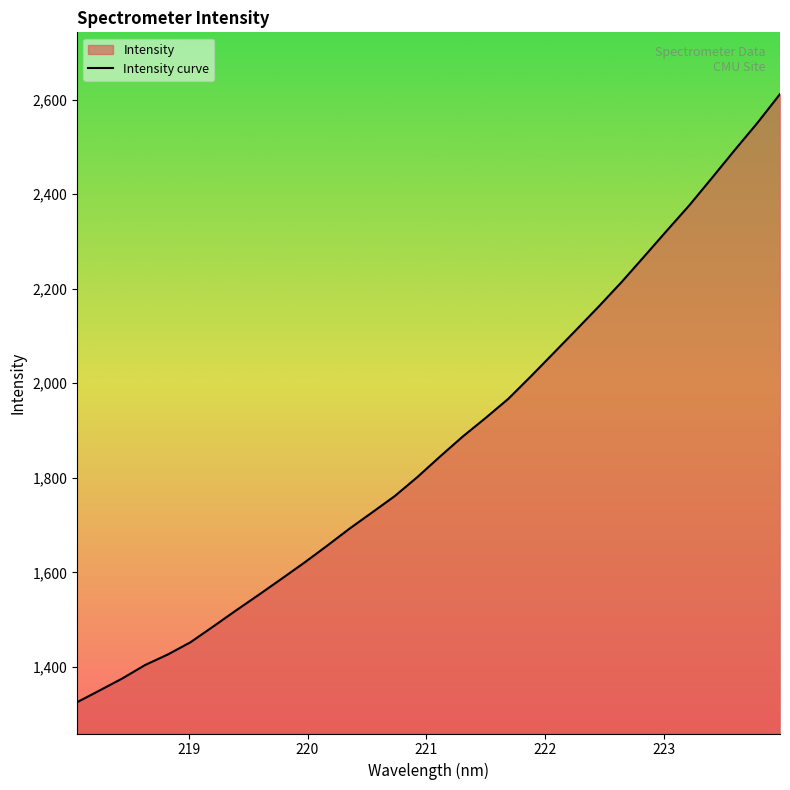

What is the difference between the maximum and minimum values?

1286.1